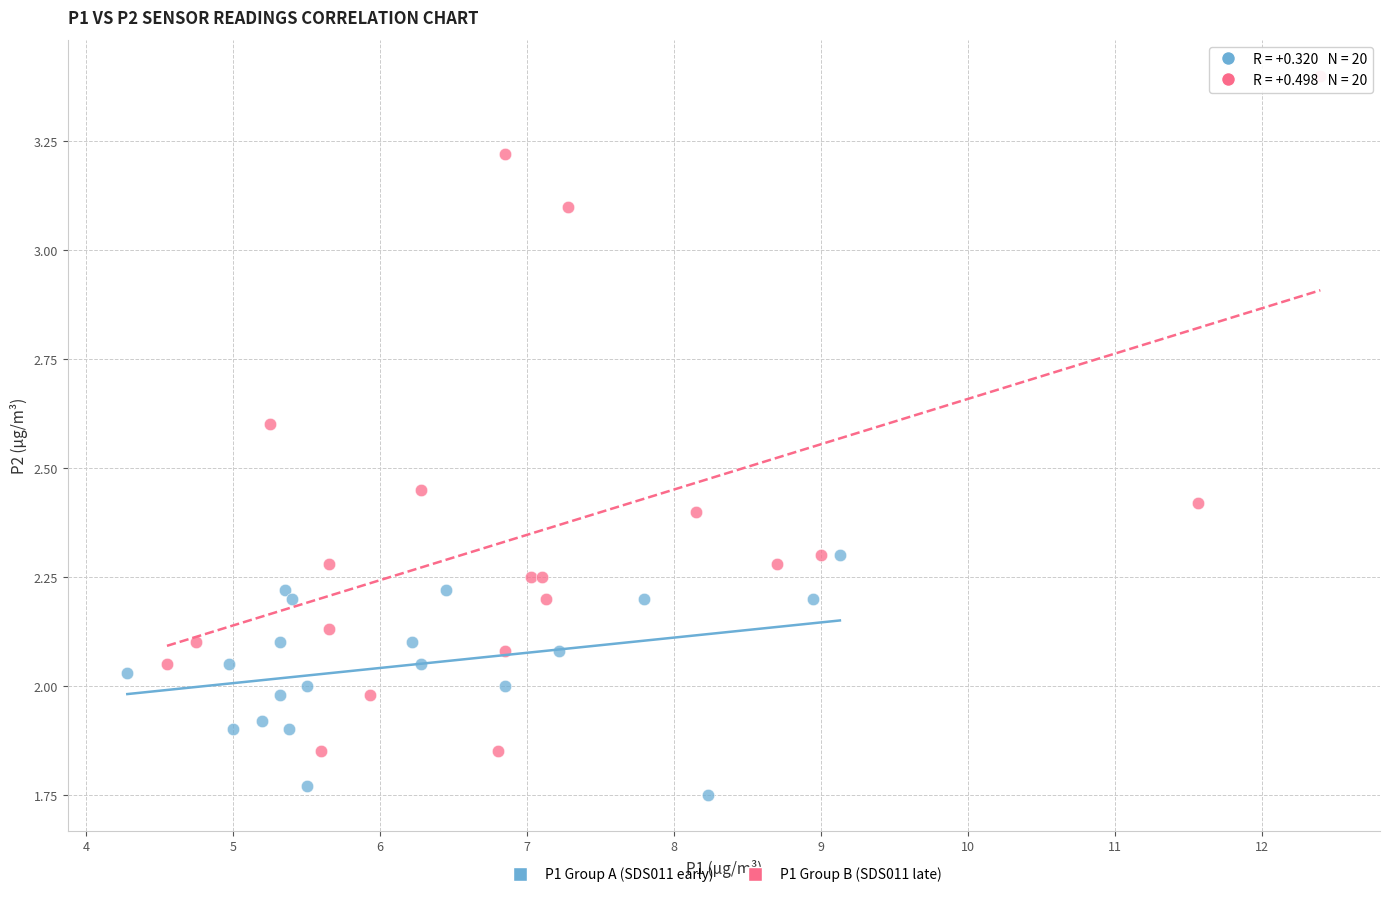

Which series contains the highest Y value?

P1 Group B (SDS011 late)